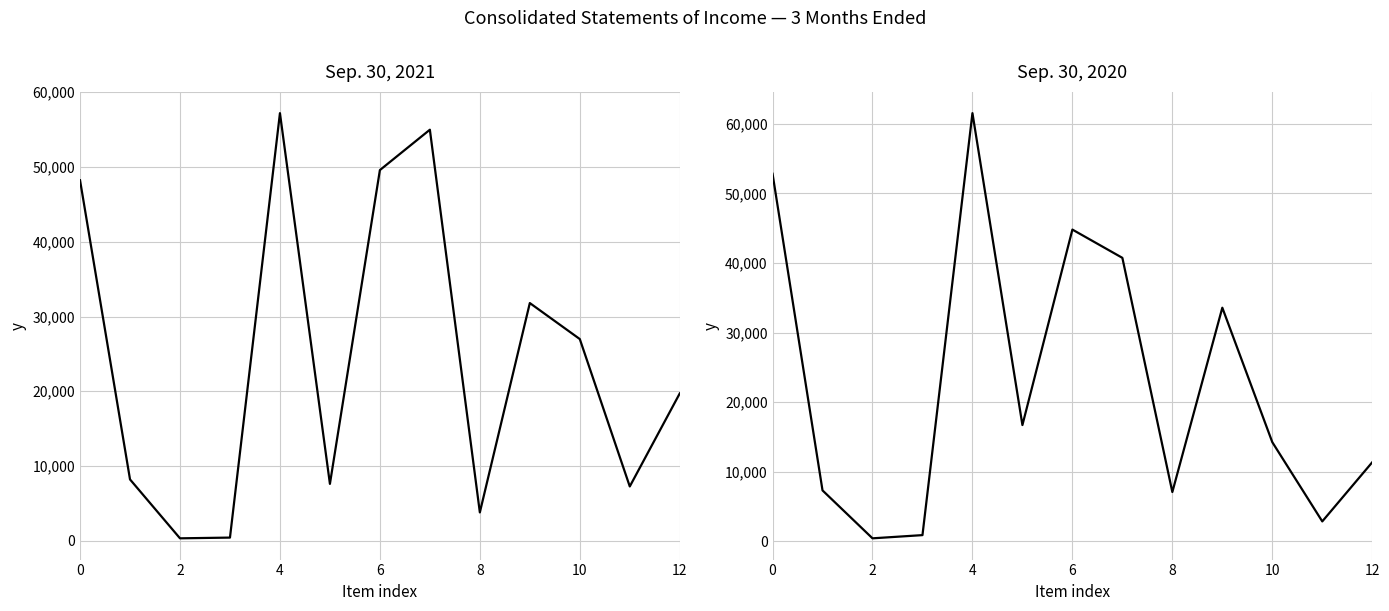

How many intersections are there between Sep. 30, 2020 and Sep. 30, 2021?

5